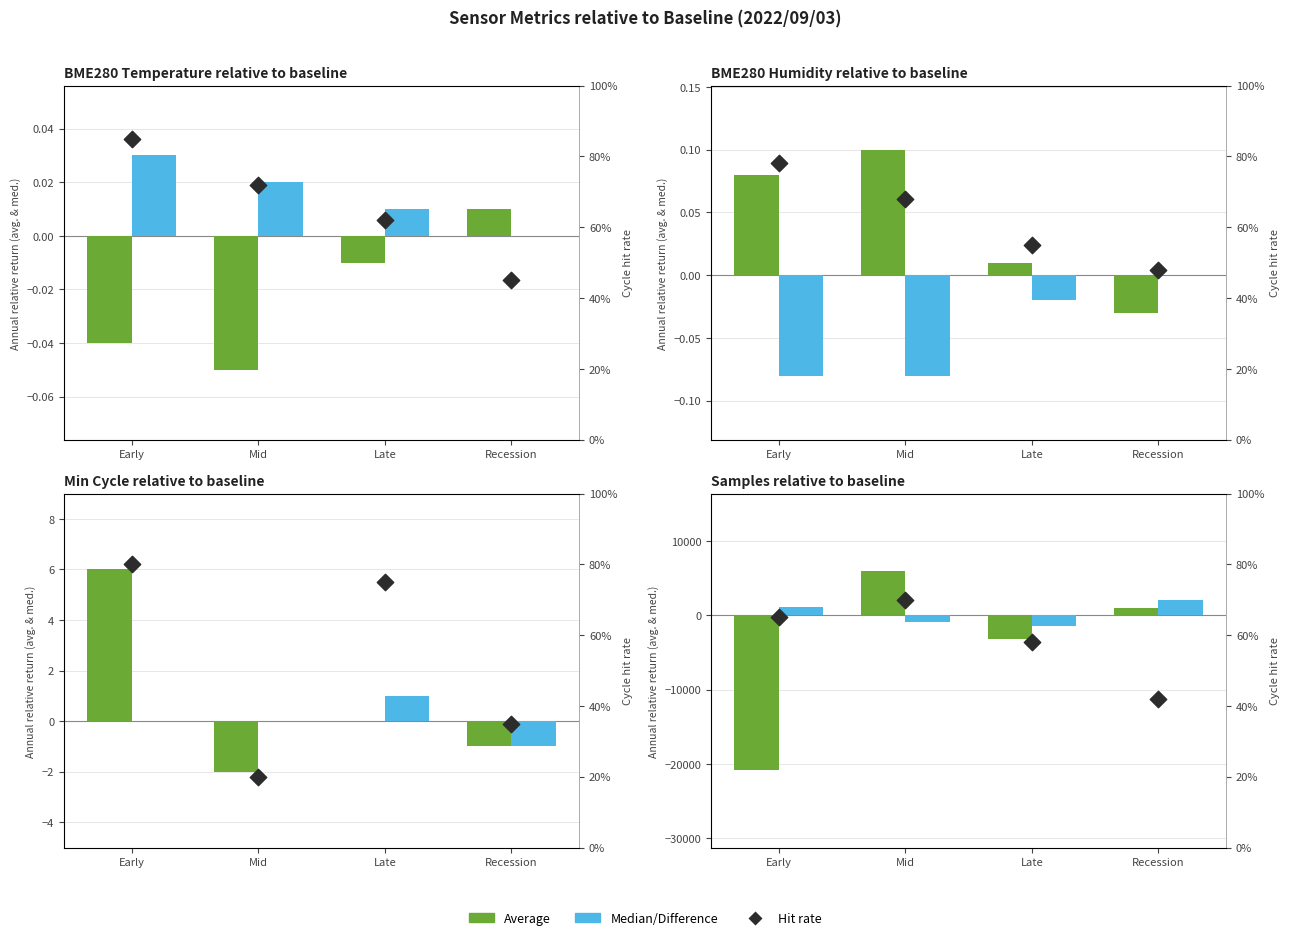

Which series contains the highest Y value?

Average